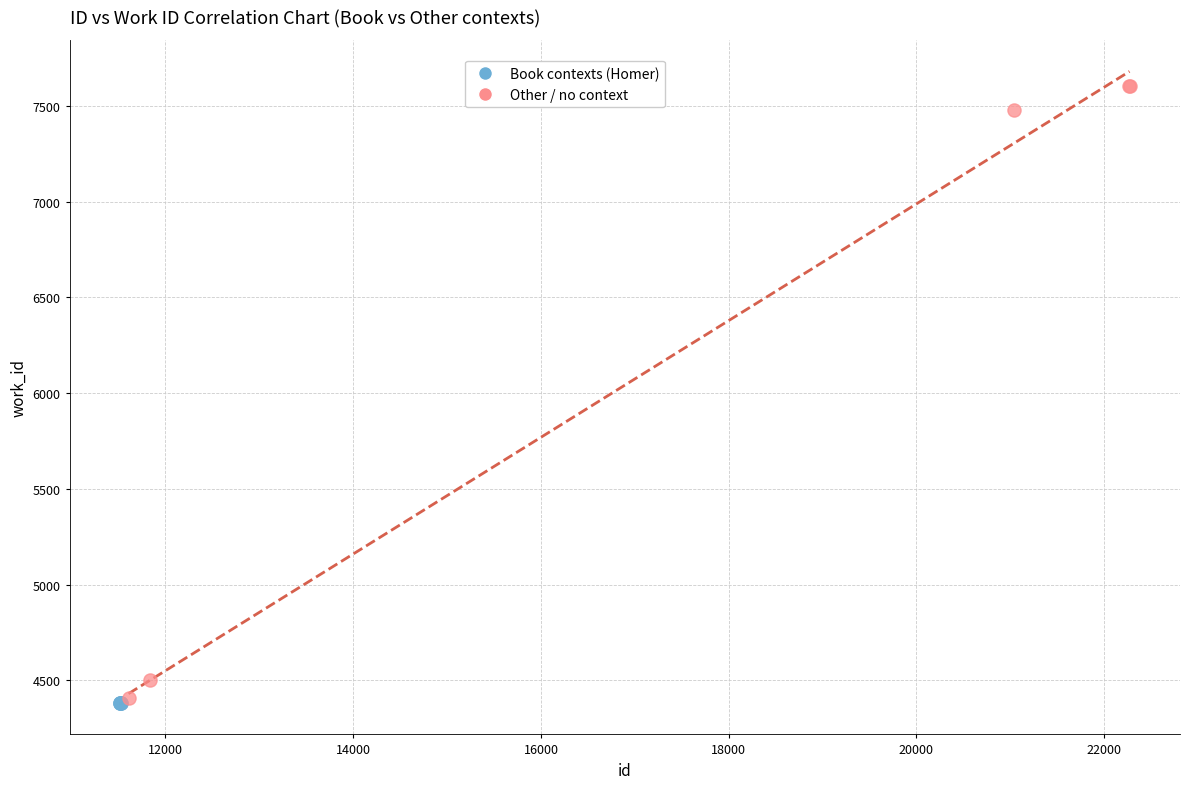

Which series reaches the maximum Y coordinate?

Other / no context